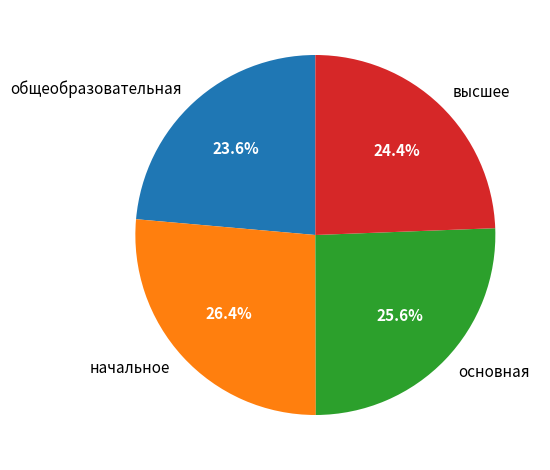

How many segments does this pie chart have?

4